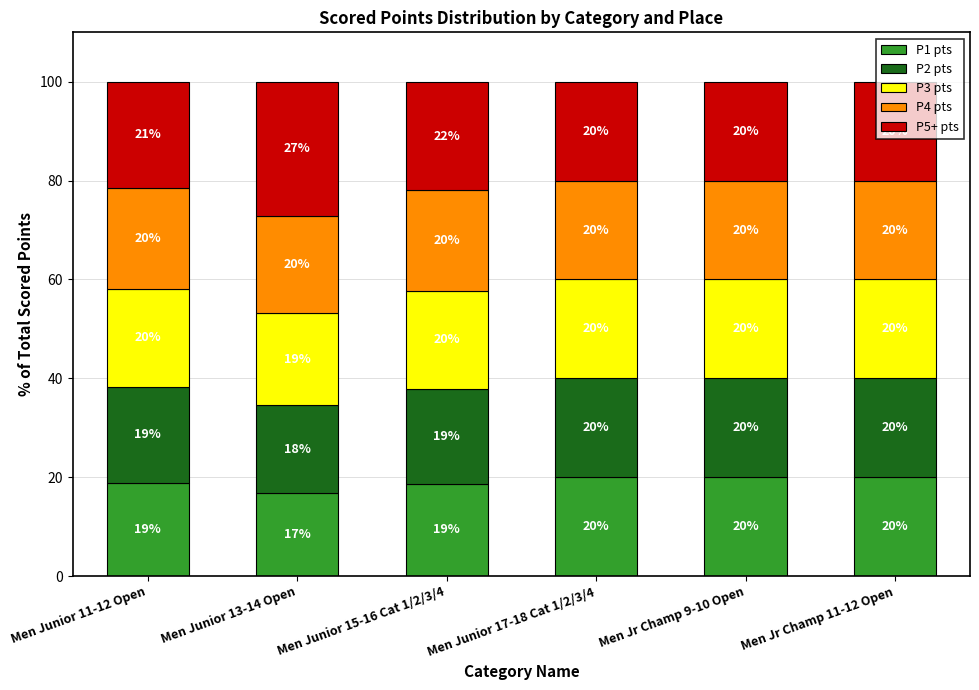

The value of P1 pts at Men Junior 11-12 Open is 8.4. True or false?

False